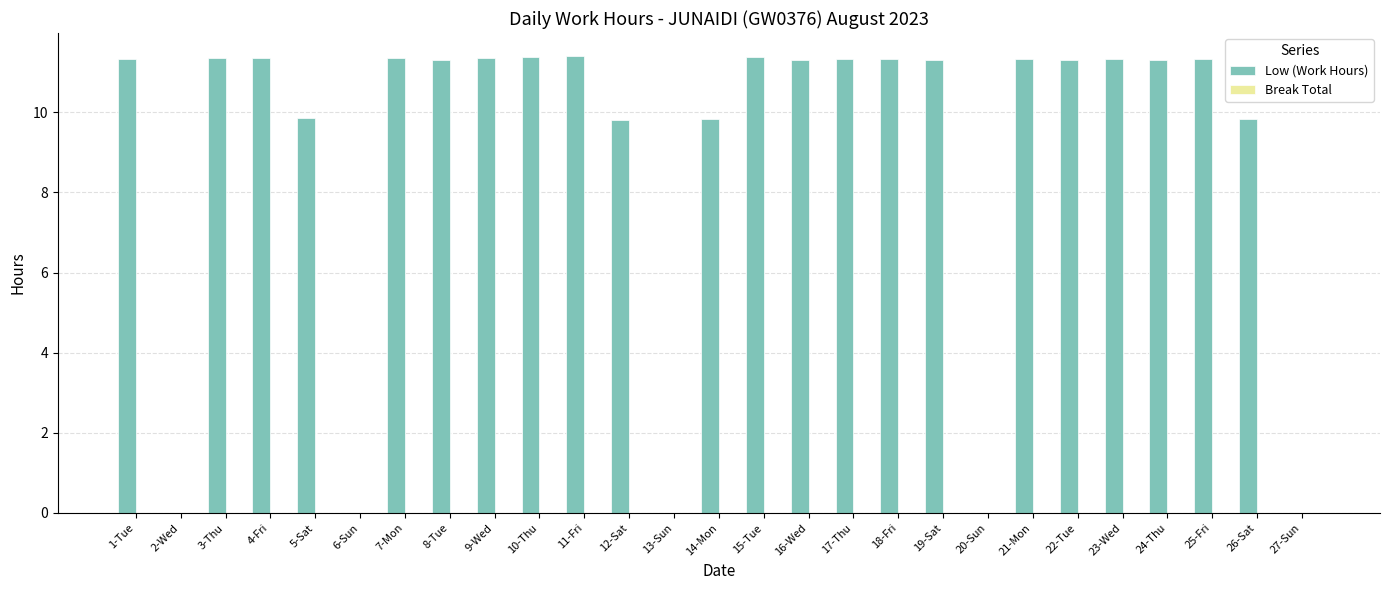

Where does the data first go above 11?

1-Tue